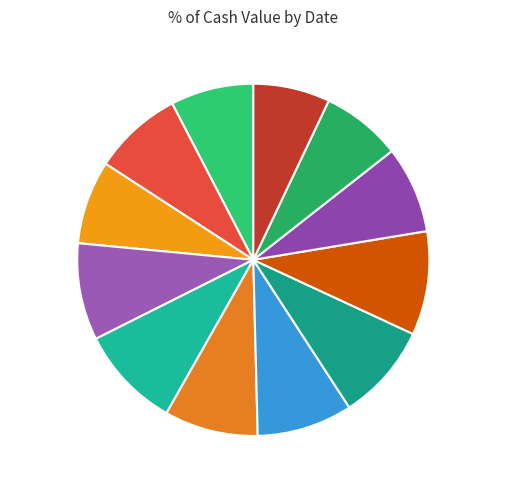

The 2025-08-29 slice represents 9% of the pie. True or false?

True